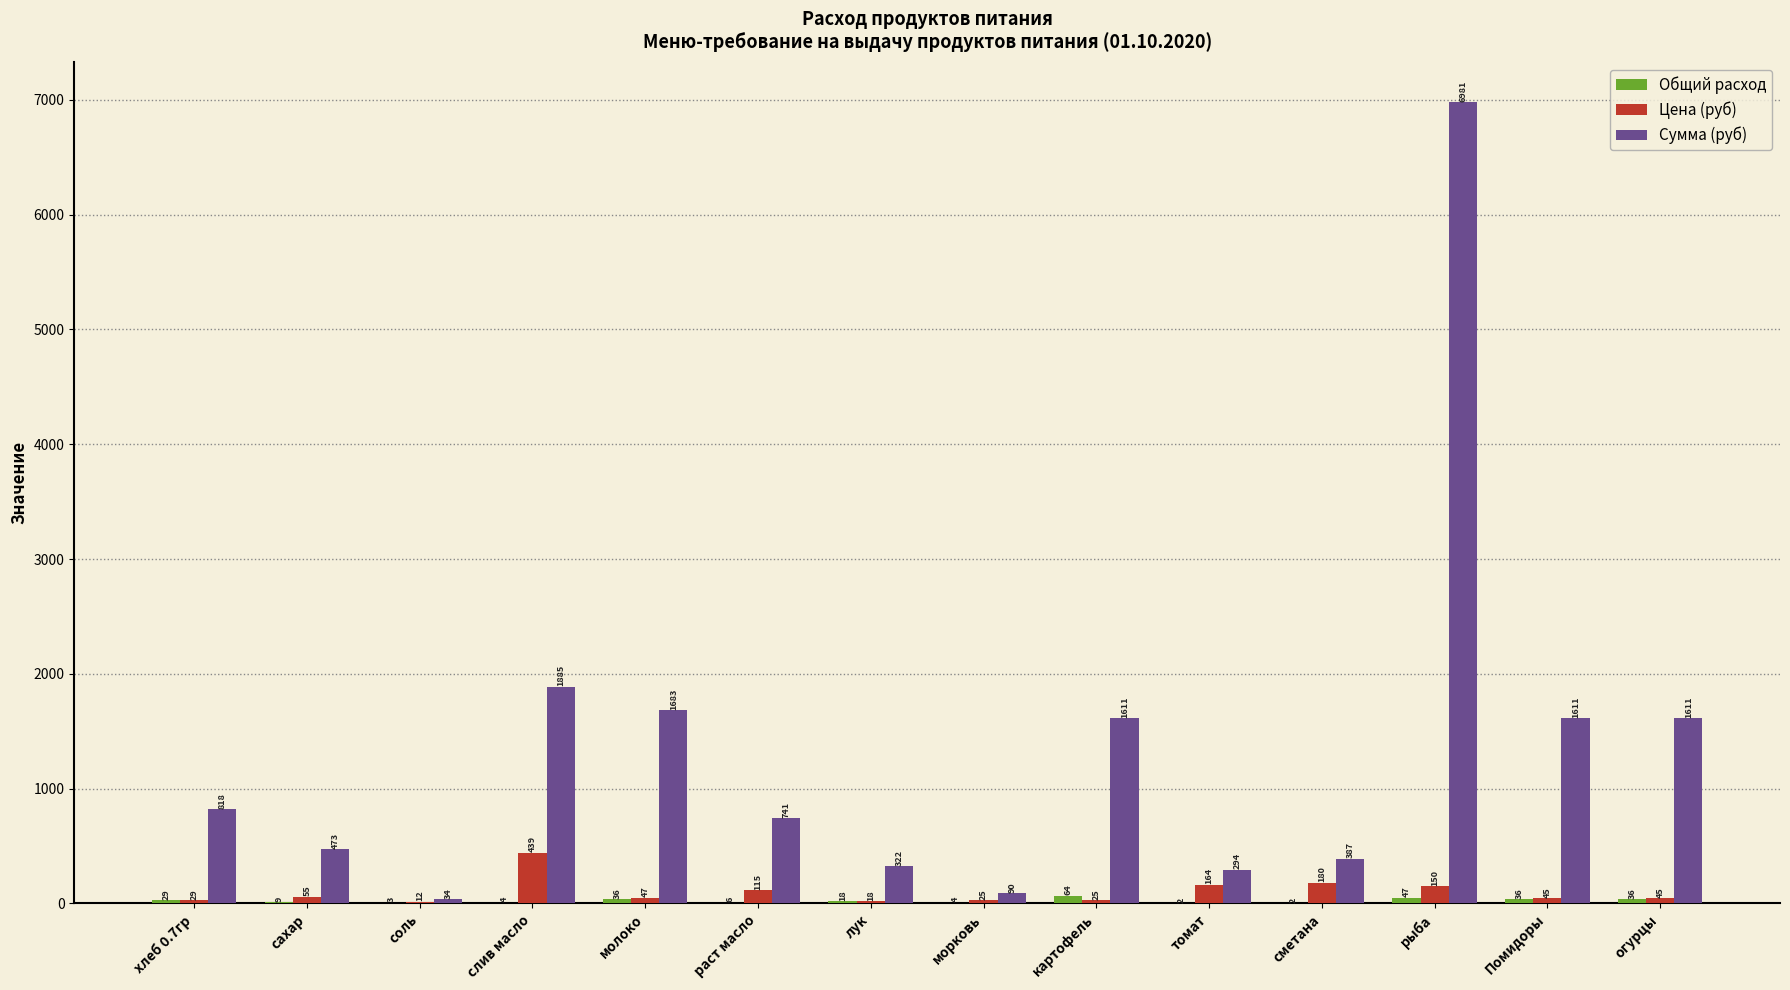

What is the greatest value displayed?

6981.0